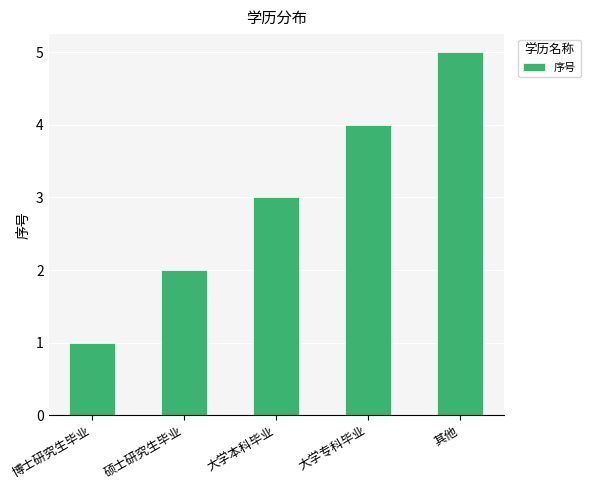

What is the difference between the maximum and second lowest values?

3